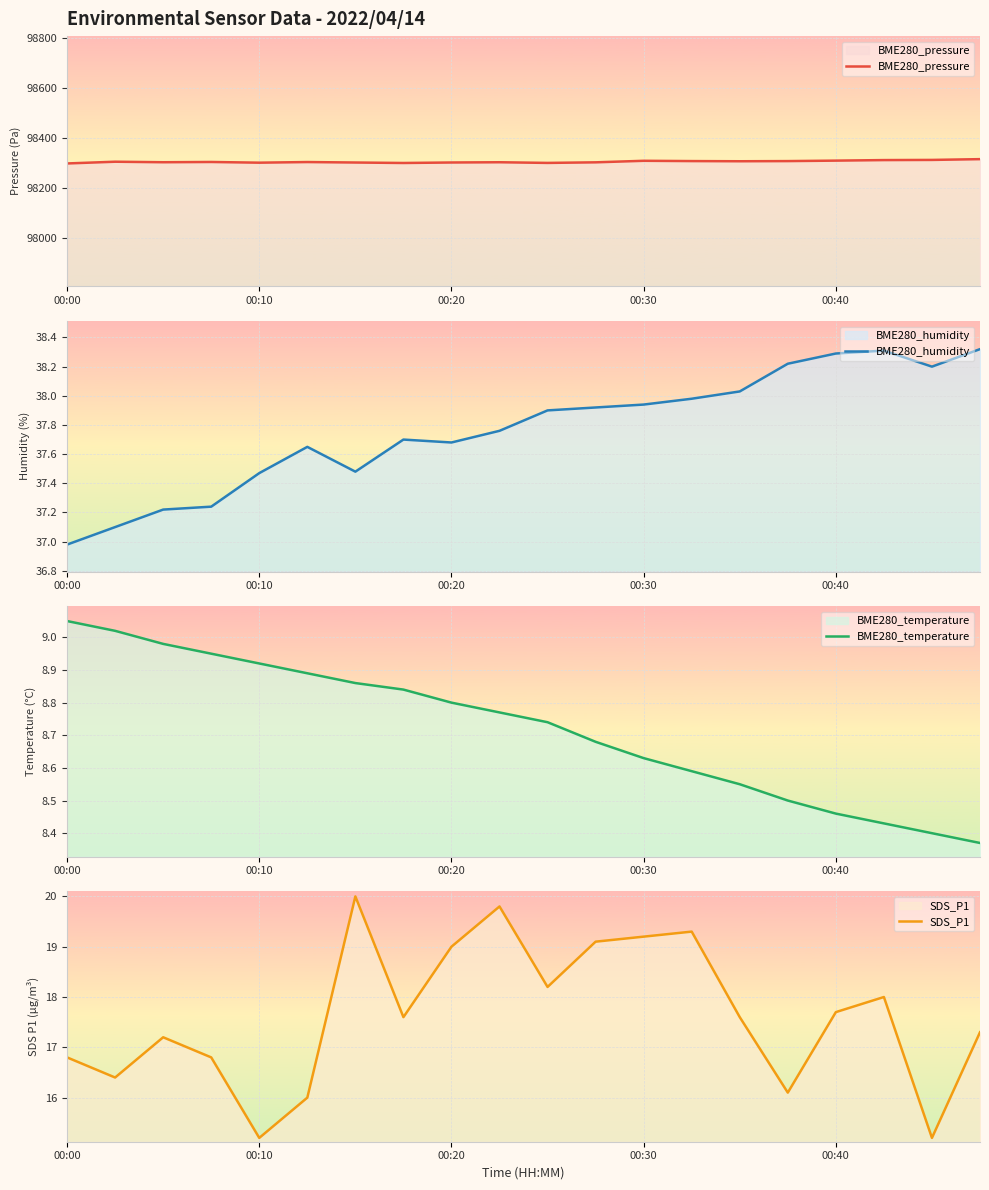

What is the sum of all BME280_temperature values?

174.4